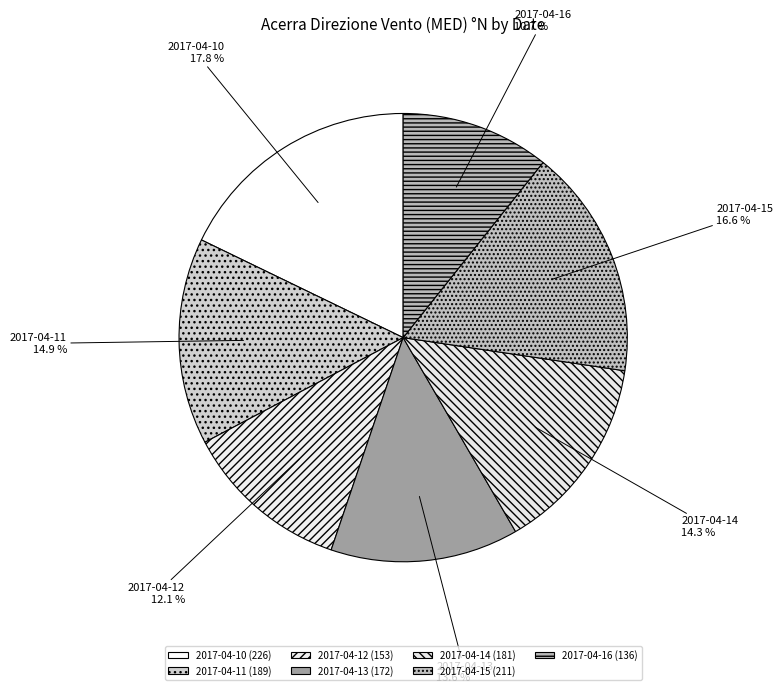

Is it true that 2017-04-15 is 8% of the pie?

False